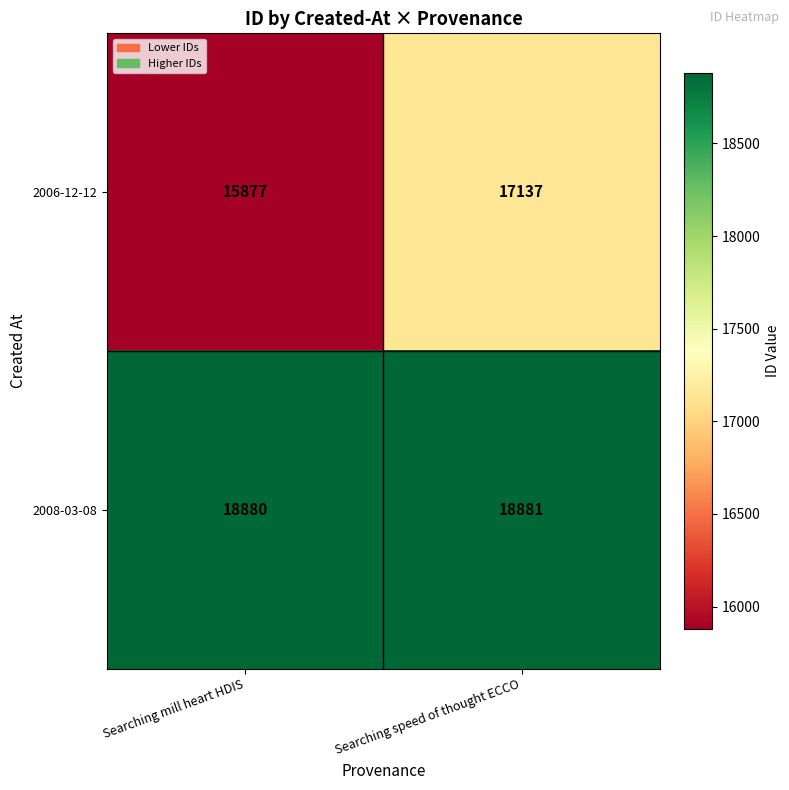

Reading right to left, what are all the values shown in this chart?

2006-12-12: Searching speed of thought ECCO=17137	Searching mill heart HDIS=15877
2008-03-08: Searching speed of thought ECCO=18881	Searching mill heart HDIS=18880